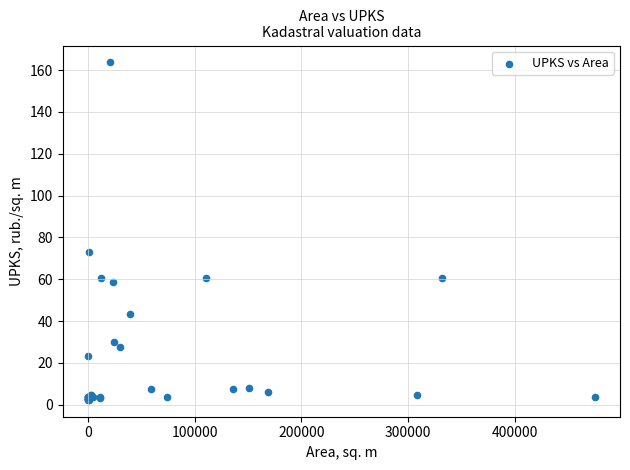

What Y value in the scatter plot is closest to 83?

73.3